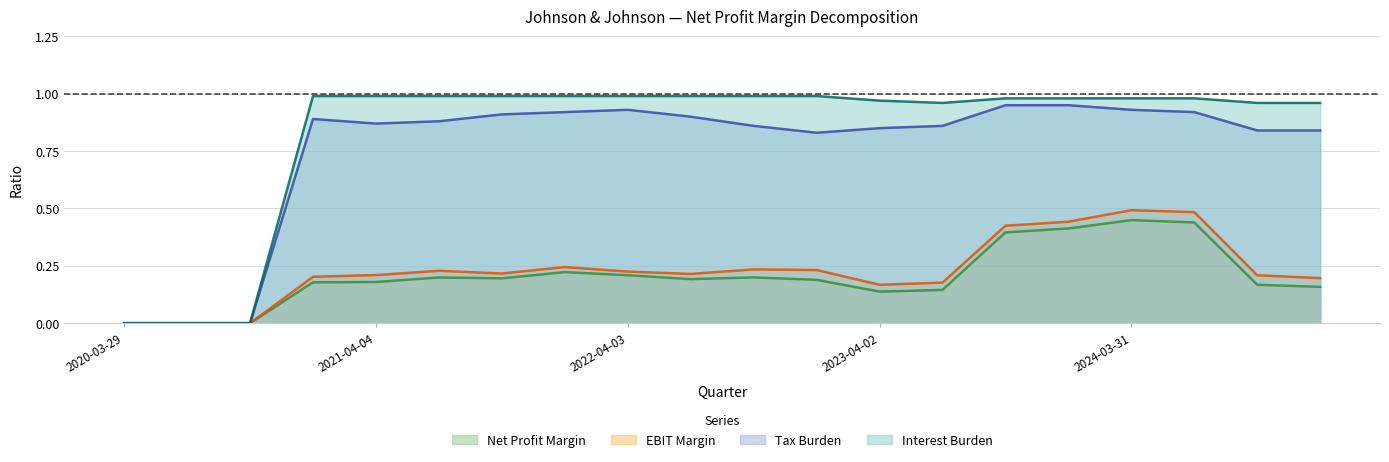

Between 2022-10-02 and 2021-10-03, which is larger?

2022-10-02